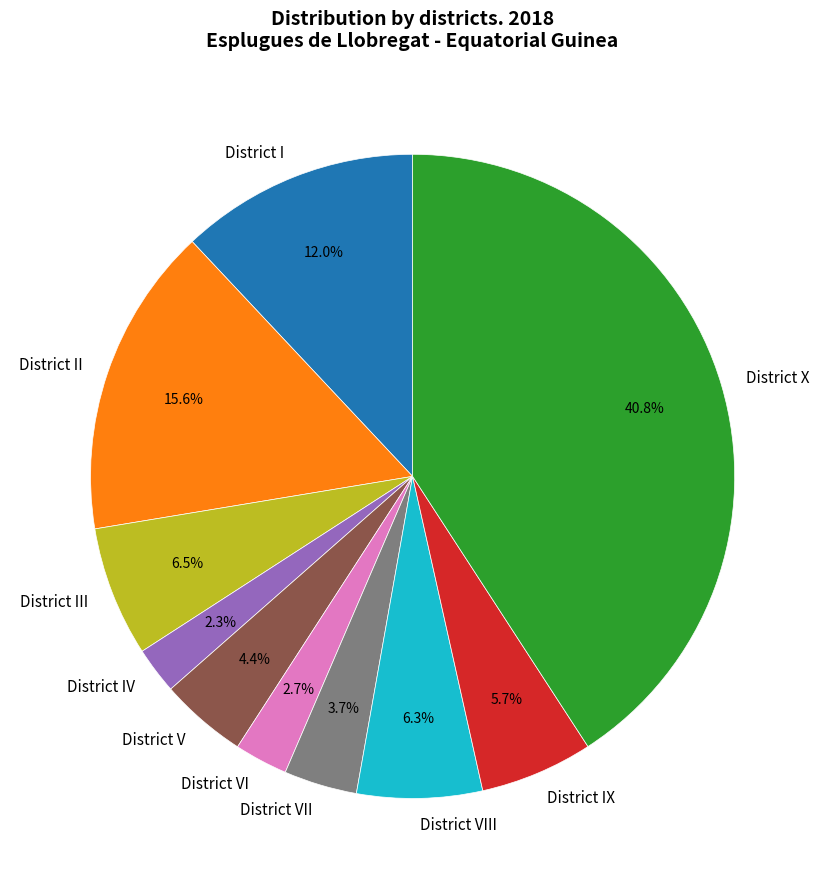

Does District IV represent more than half of the total?

No